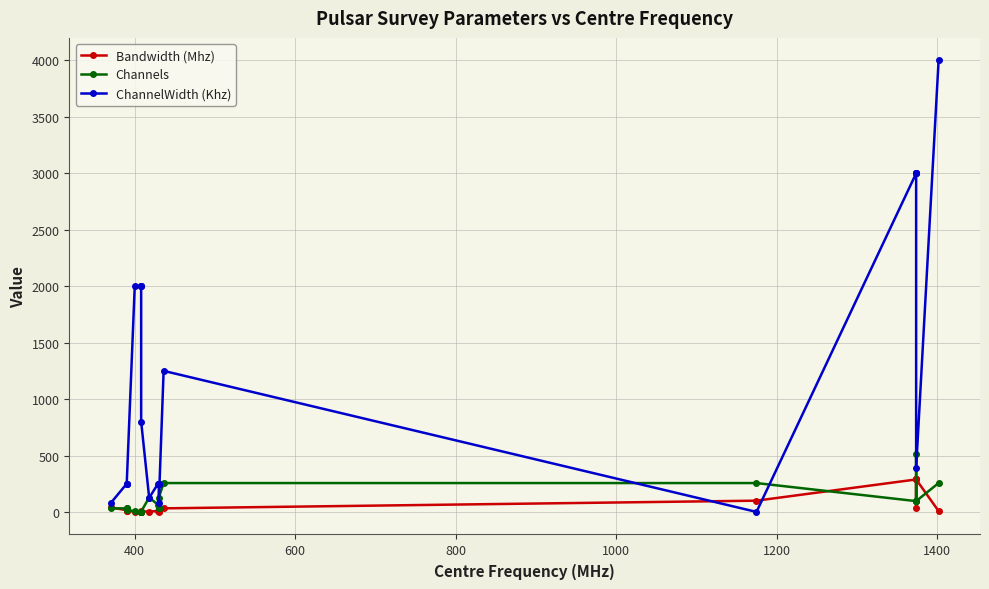

Which series has the largest total across all categories?

ChannelWidth (Khz)